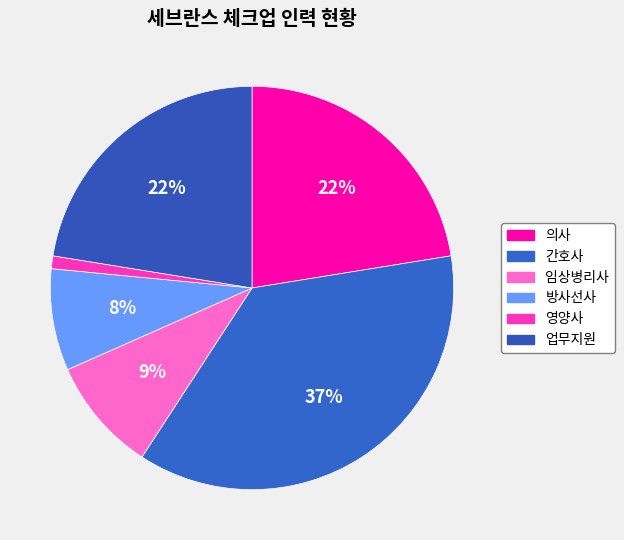

Count the number of slices in the pie.

6